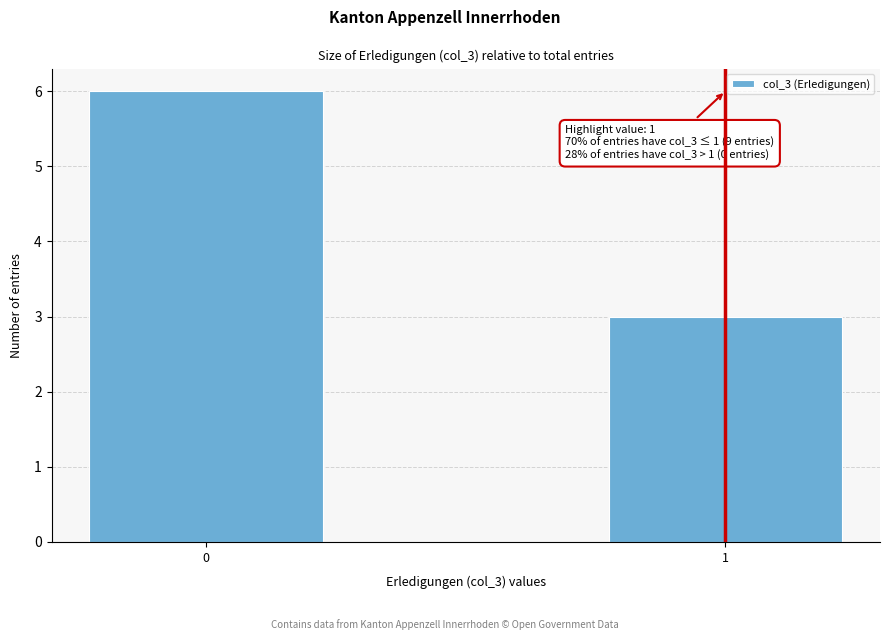

Reading left to right, extract all data points from this chart.

6	3